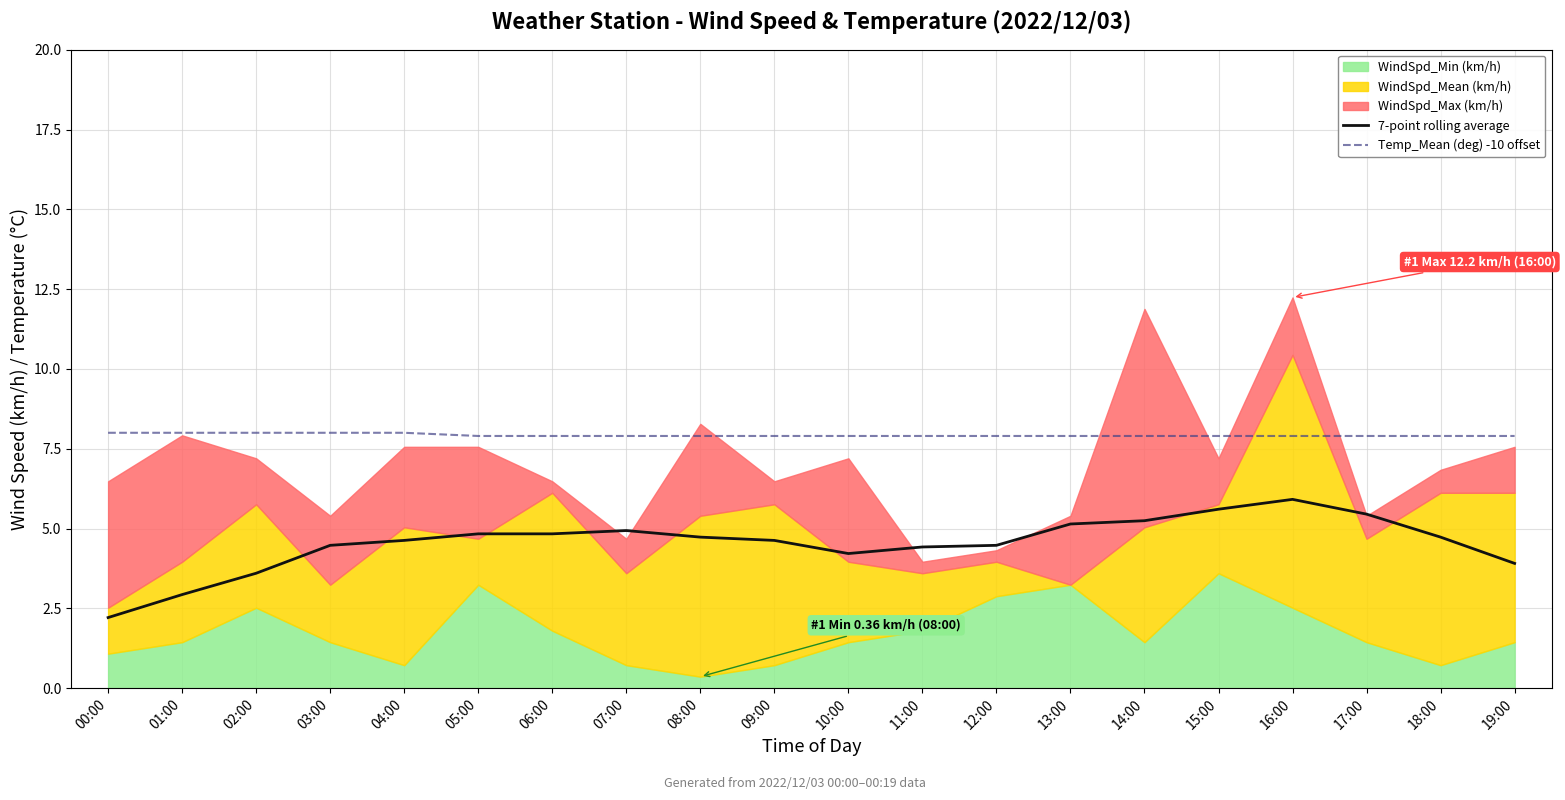

The value of 7-point rolling average at 08:00 is 4.7. True or false?

True